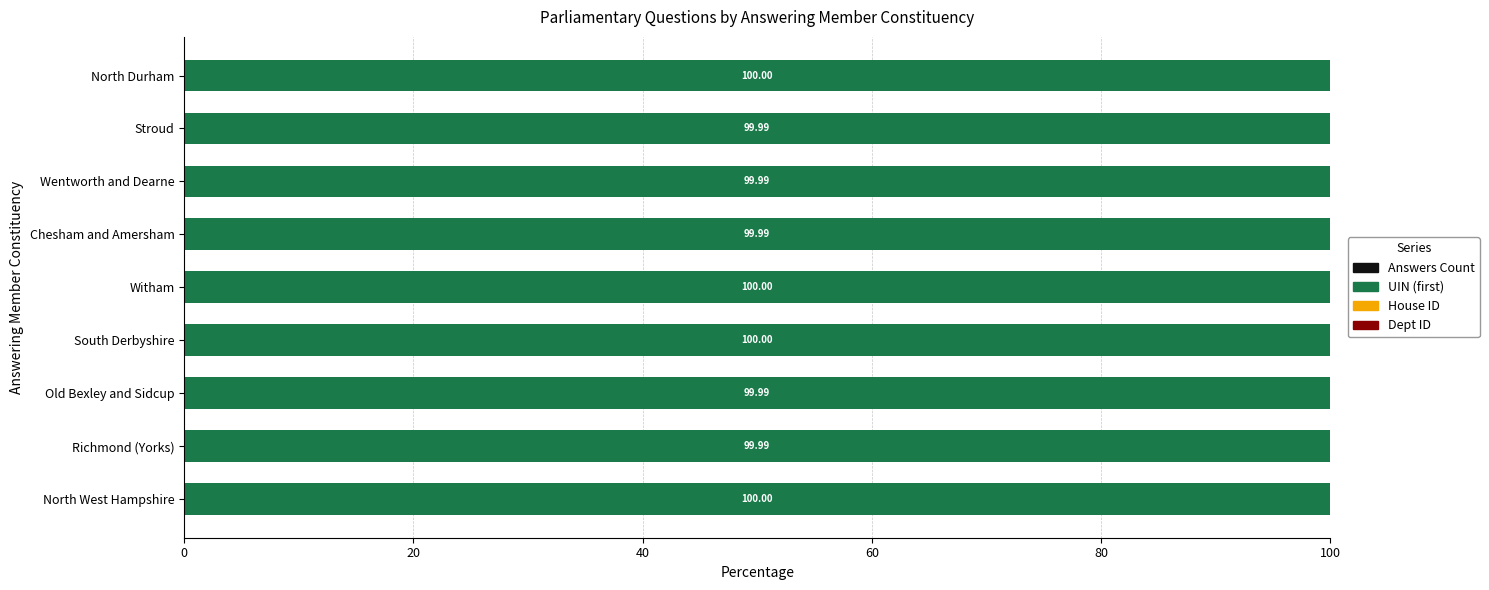

How many categories are shown in the chart?

9